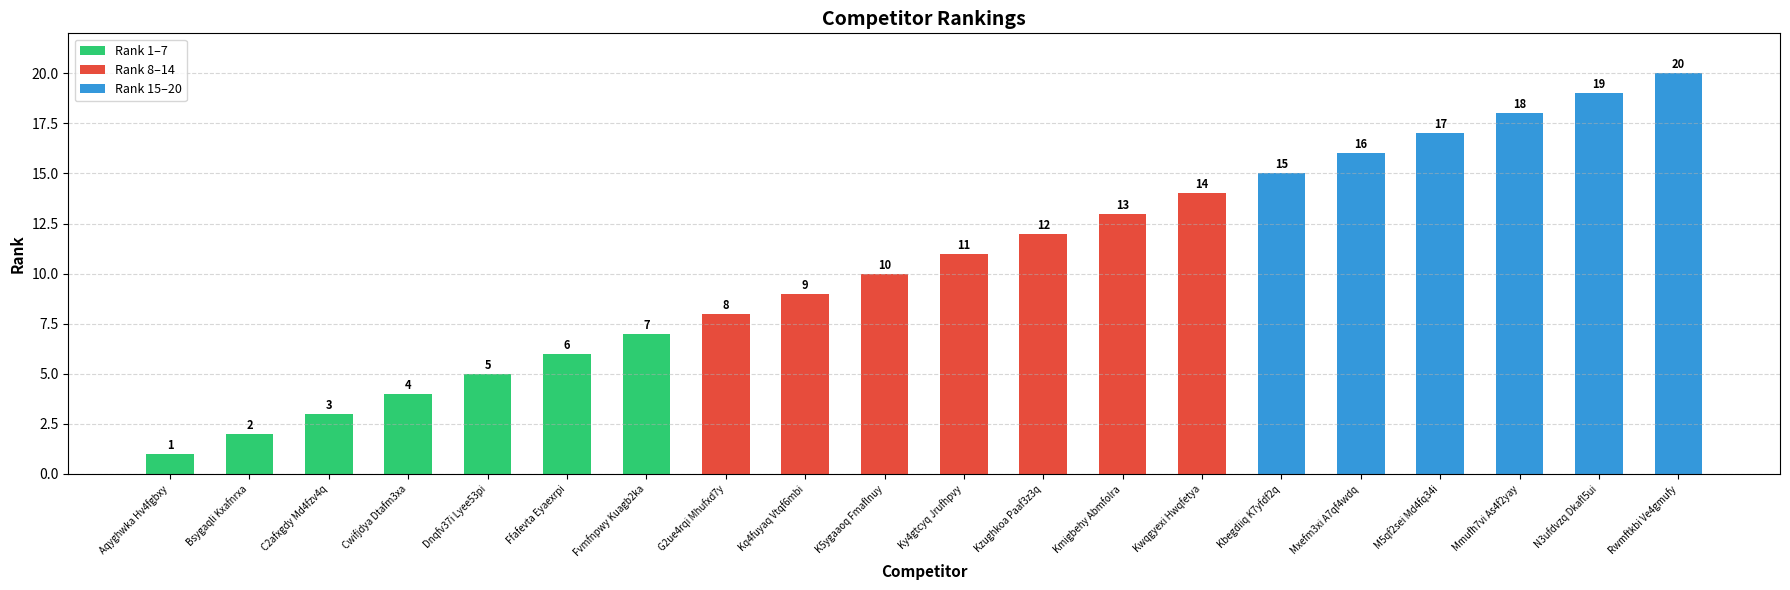

What is the ratio of the value at Aqyghwka Hv4fgbxy to the value at Mxefm3xi A7qf4wdq?

0.1